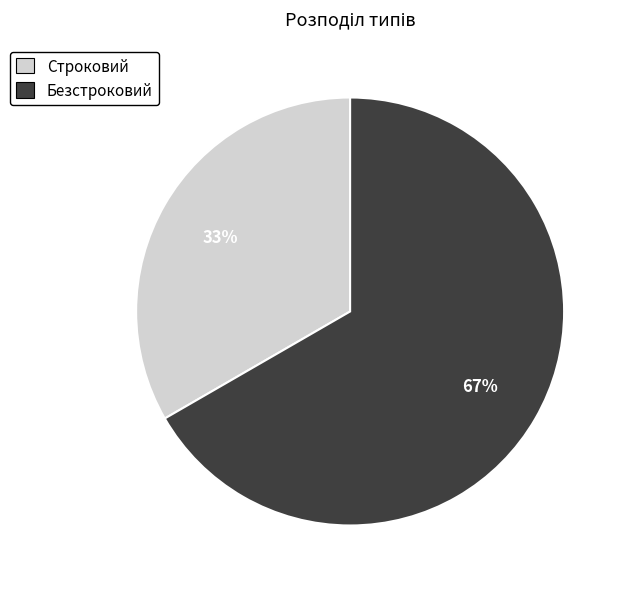

How many slices are in this pie chart?

2